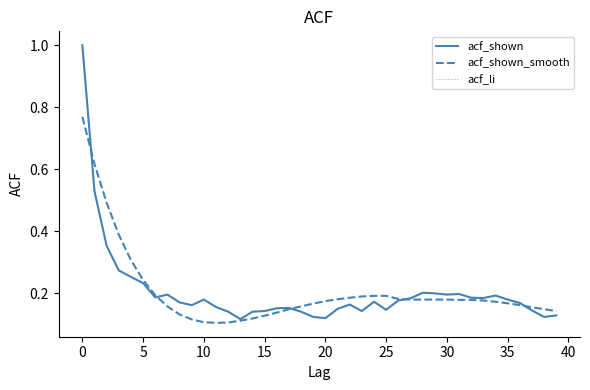

What is the label of the 6th point from the right?

34